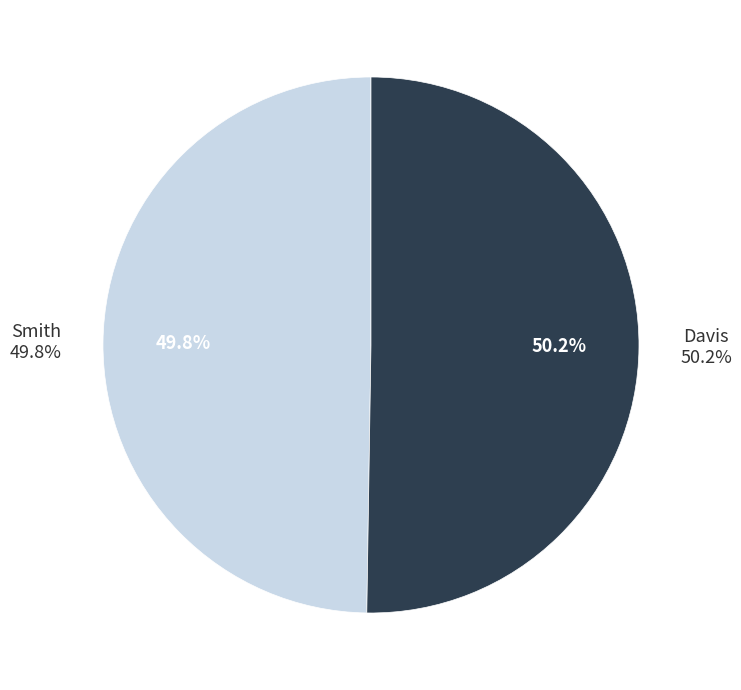

Count the number of slices in the pie.

2